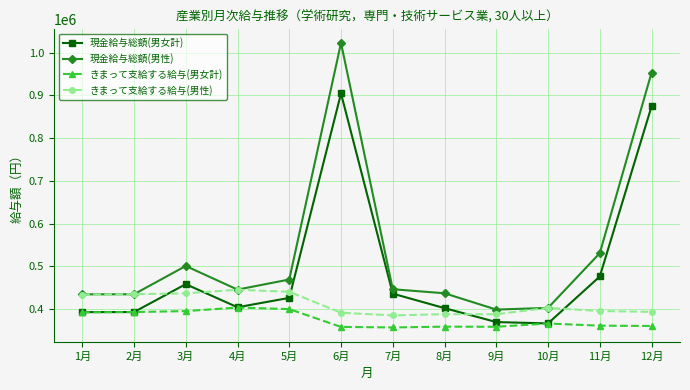

How many categories are shown in the chart?

12